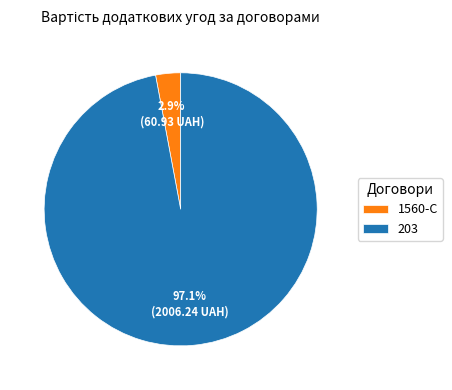

True or false: 203 accounts for 97% of the total.

True